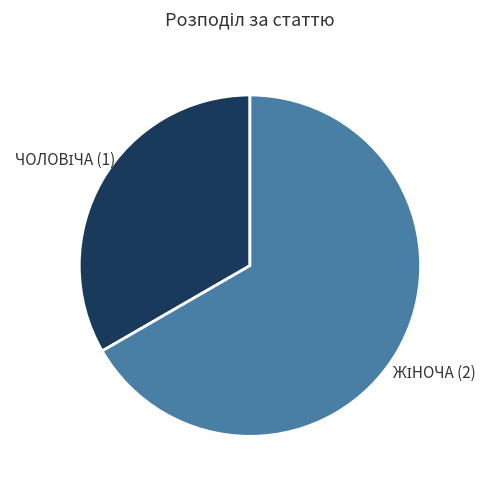

How many segments does this pie chart have?

2